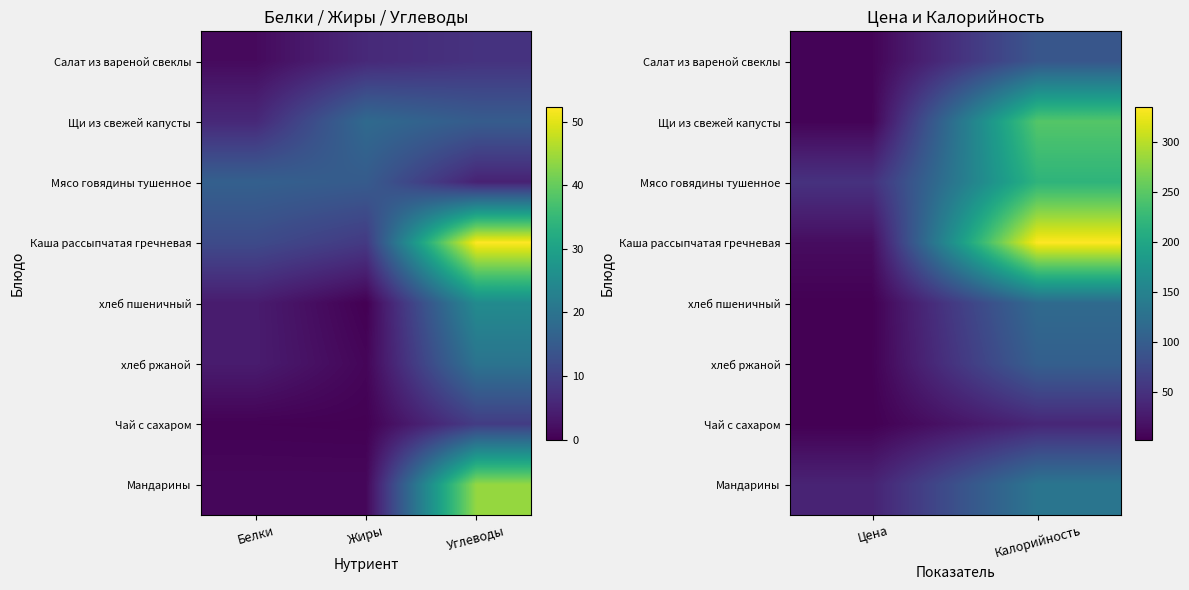

How many values in the Щи из свежей капусты series are below 247?

1